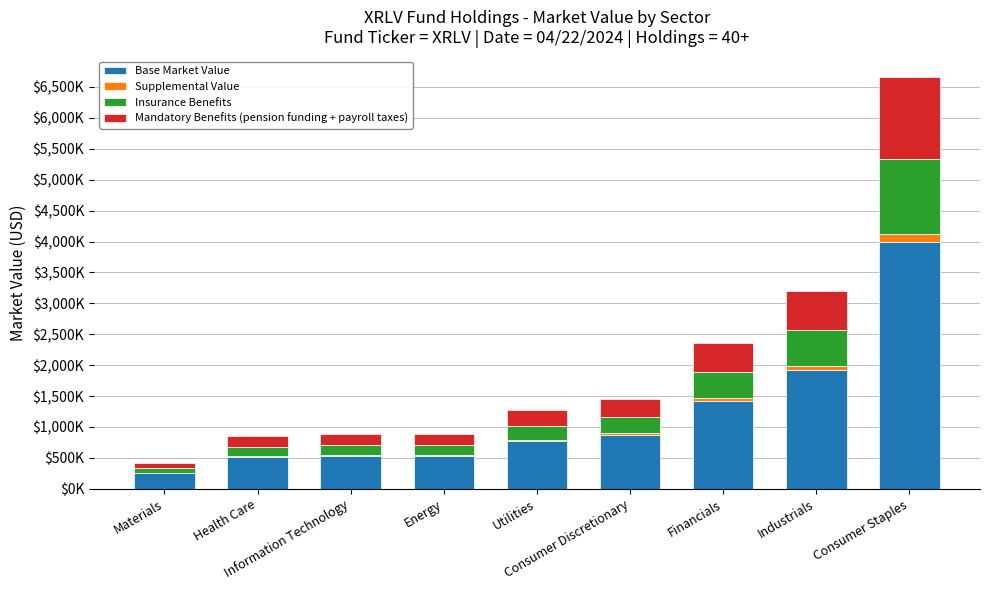

True or false: Base Market Value has a value of 159887.7 at Information Technology.

False